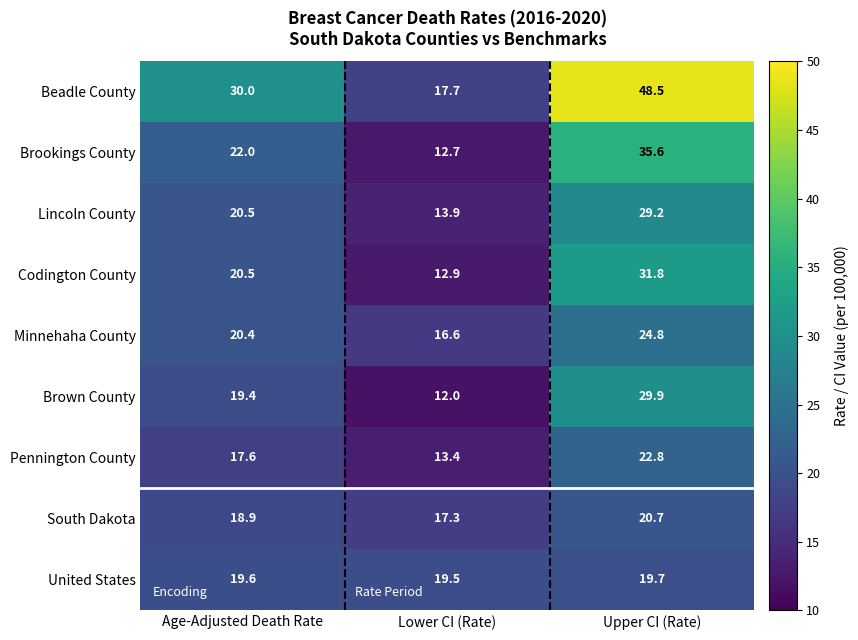

At which category is the sum across all series the highest?

Upper CI (Rate)